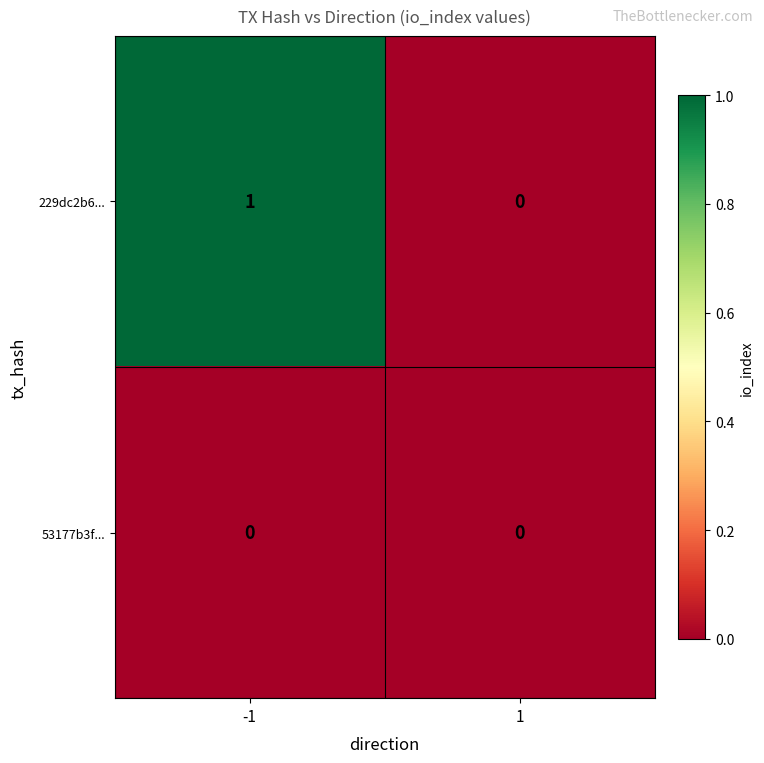

How many data points does each series have?

2